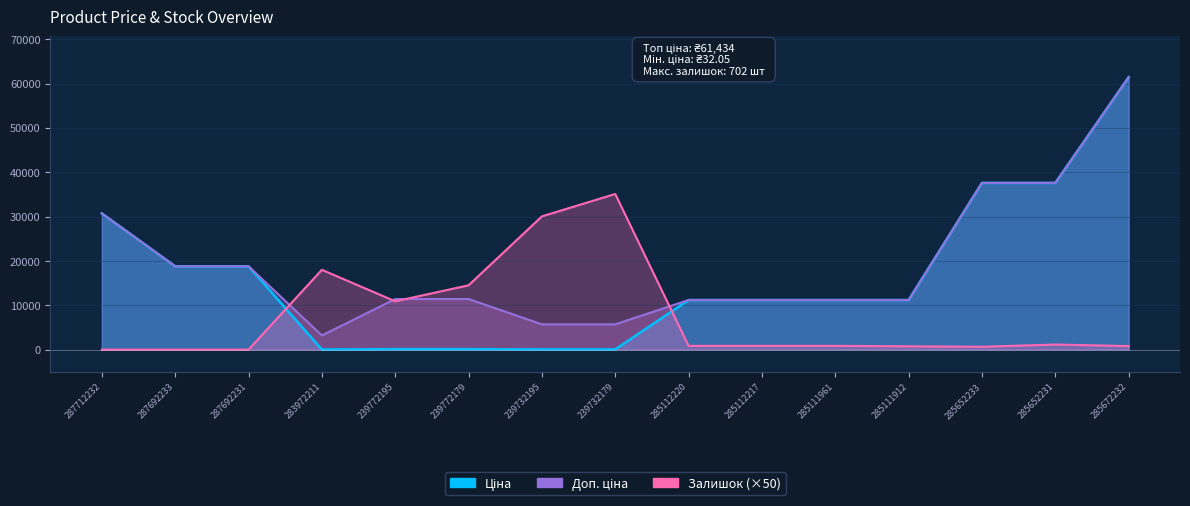

Between 285652233 and 239772179, which is larger?

285652233